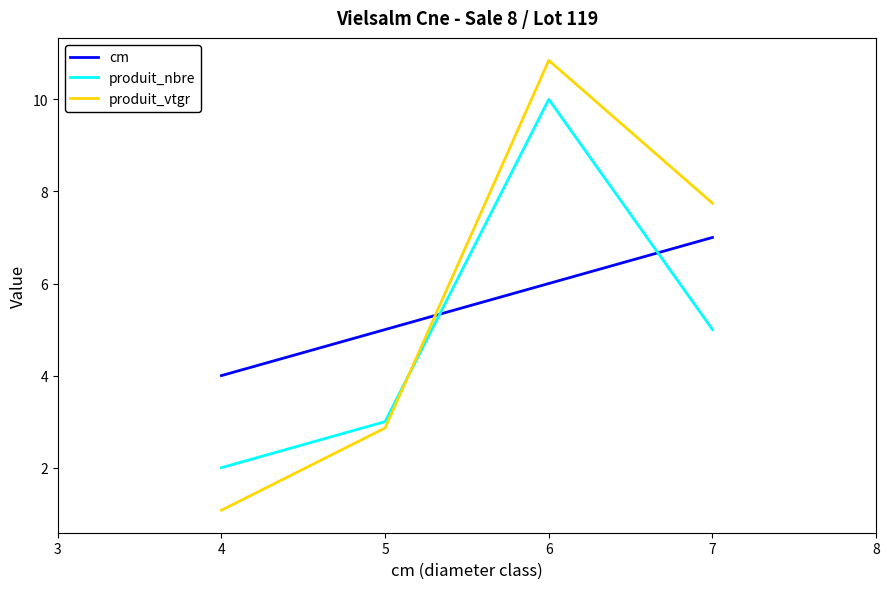

How many categories are shown in the chart?

4